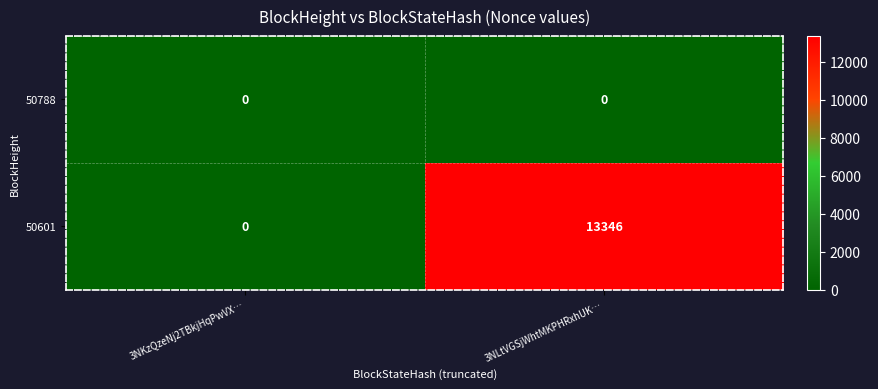

Rank the series by their maximum value, from highest to lowest.

50601, 50788